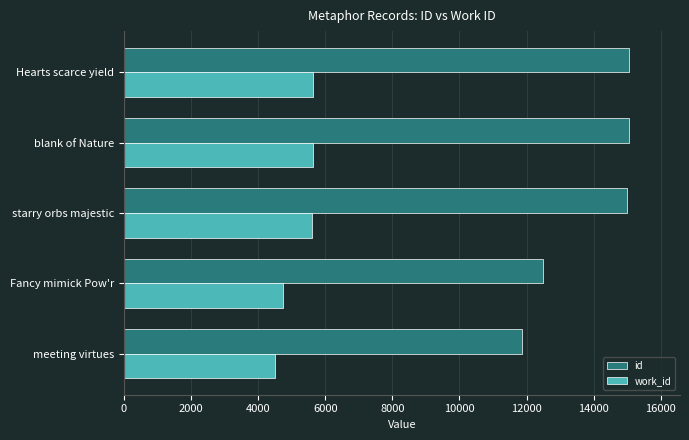

List the series in order of their overall mean, highest first.

id, work_id